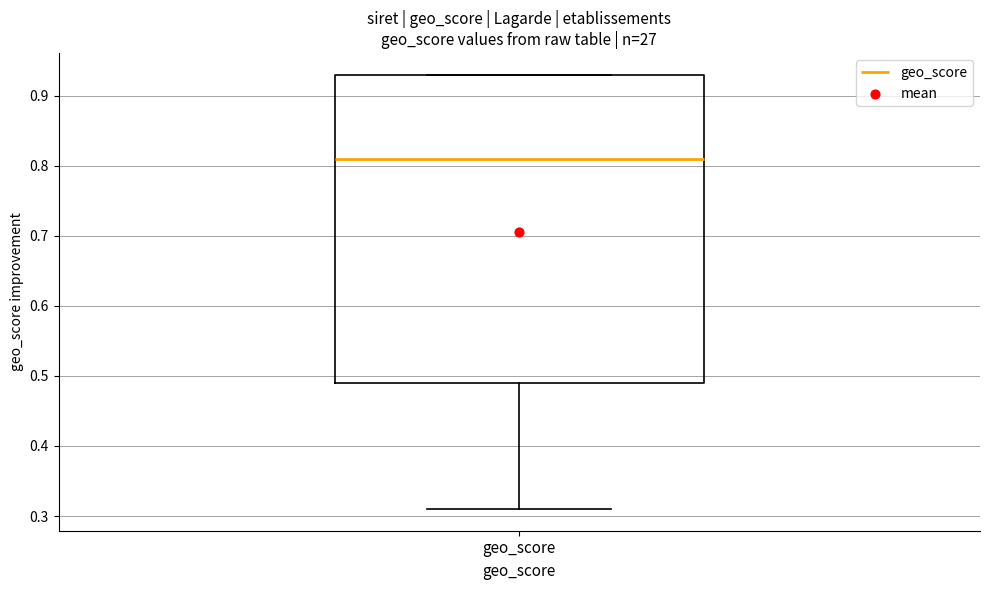

Where does the median line of the box for geo_score sit on the y-axis? The values are not printed on the chart, so give them approximately, as read against the axis.

0.81